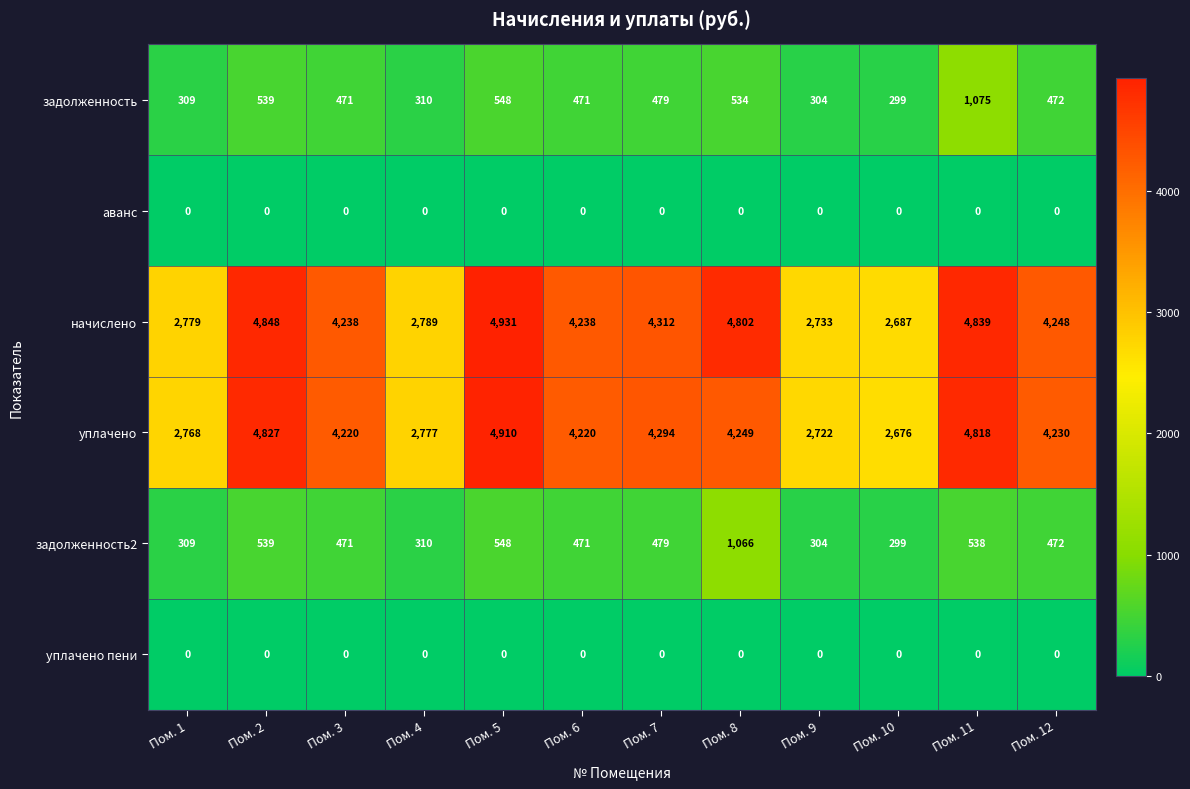

True or false: начислено has a value of 1373 at Пом. 3.

False